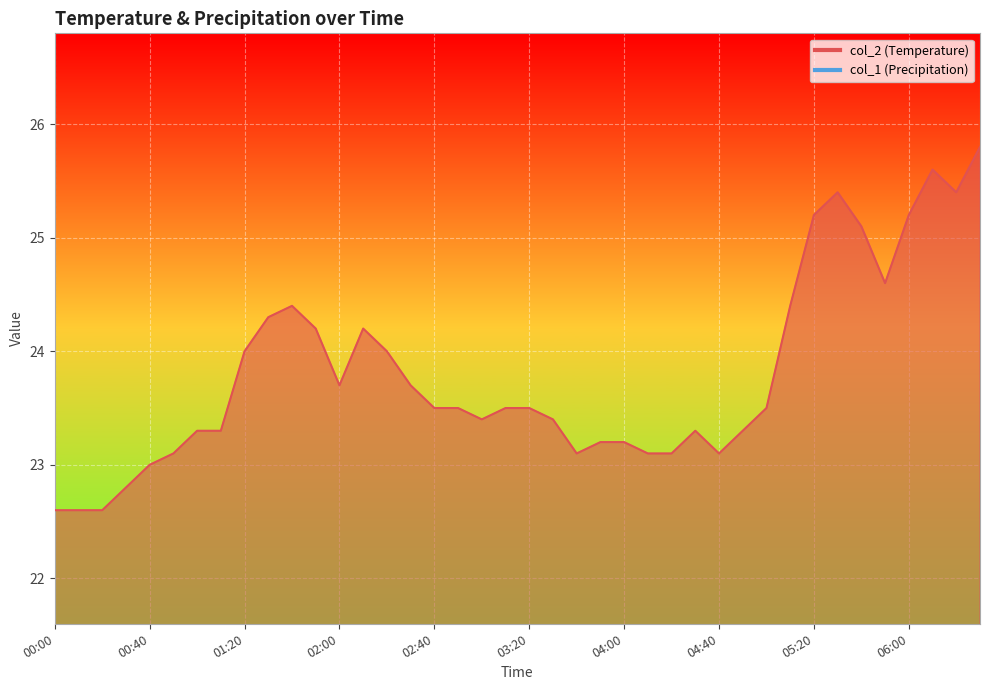

What position from the left is 02:40?

17